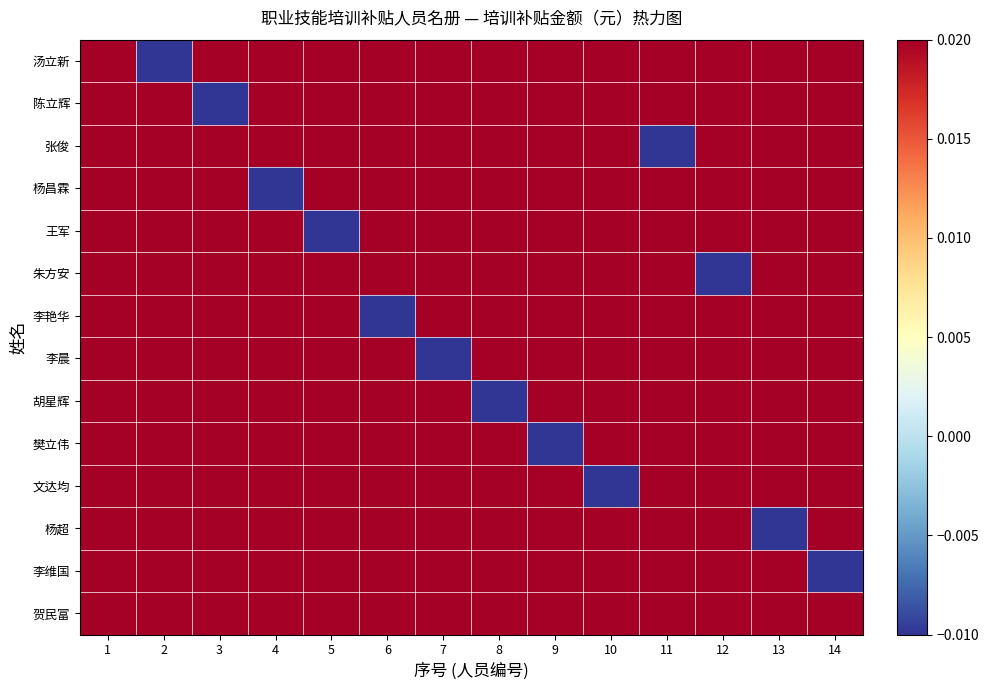

Reading right to left, extract all data points from this chart.

汤立新: 14=0.1	13=0.1	12=0.1	11=0.1	10=0.1	9=0.1	8=0.1	7=0.1	6=0.1	5=0.1	4=0.1	3=0.1	2=-0.9	1=0.1
陈立辉: 14=0.1	13=0.1	12=0.1	11=0.1	10=0.1	9=0.1	8=0.1	7=0.1	6=0.1	5=0.1	4=0.1	3=-0.9	2=0.1	1=0.1
张俊: 14=0.1	13=0.1	12=0.1	11=-0.9	10=0.1	9=0.1	8=0.1	7=0.1	6=0.1	5=0.1	4=0.1	3=0.1	2=0.1	1=0.1
杨昌霖: 14=0.1	13=0.1	12=0.1	11=0.1	10=0.1	9=0.1	8=0.1	7=0.1	6=0.1	5=0.1	4=-0.9	3=0.1	2=0.1	1=0.1
王军: 14=0.1	13=0.1	12=0.1	11=0.1	10=0.1	9=0.1	8=0.1	7=0.1	6=0.1	5=-0.9	4=0.1	3=0.1	2=0.1	1=0.1
朱方安: 14=0.1	13=0.1	12=-0.9	11=0.1	10=0.1	9=0.1	8=0.1	7=0.1	6=0.1	5=0.1	4=0.1	3=0.1	2=0.1	1=0.1
李艳华: 14=0.1	13=0.1	12=0.1	11=0.1	10=0.1	9=0.1	8=0.1	7=0.1	6=-0.9	5=0.1	4=0.1	3=0.1	2=0.1	1=0.1
李晨: 14=0.1	13=0.1	12=0.1	11=0.1	10=0.1	9=0.1	8=0.1	7=-0.9	6=0.1	5=0.1	4=0.1	3=0.1	2=0.1	1=0.1
胡星辉: 14=0.1	13=0.1	12=0.1	11=0.1	10=0.1	9=0.1	8=-0.9	7=0.1	6=0.1	5=0.1	4=0.1	3=0.1	2=0.1	1=0.1
樊立伟: 14=0.1	13=0.1	12=0.1	11=0.1	10=0.1	9=-0.9	8=0.1	7=0.1	6=0.1	5=0.1	4=0.1	3=0.1	2=0.1	1=0.1
文达均: 14=0.1	13=0.1	12=0.1	11=0.1	10=-0.9	9=0.1	8=0.1	7=0.1	6=0.1	5=0.1	4=0.1	3=0.1	2=0.1	1=0.1
杨超: 14=0.1	13=-0.9	12=0.1	11=0.1	10=0.1	9=0.1	8=0.1	7=0.1	6=0.1	5=0.1	4=0.1	3=0.1	2=0.1	1=0.1
李维国: 14=-0.9	13=0.1	12=0.1	11=0.1	10=0.1	9=0.1	8=0.1	7=0.1	6=0.1	5=0.1	4=0.1	3=0.1	2=0.1	1=0.1
贺民富: 14=0.1	13=0.1	12=0.1	11=0.1	10=0.1	9=0.1	8=0.1	7=0.1	6=0.1	5=0.1	4=0.1	3=0.1	2=0.1	1=0.1